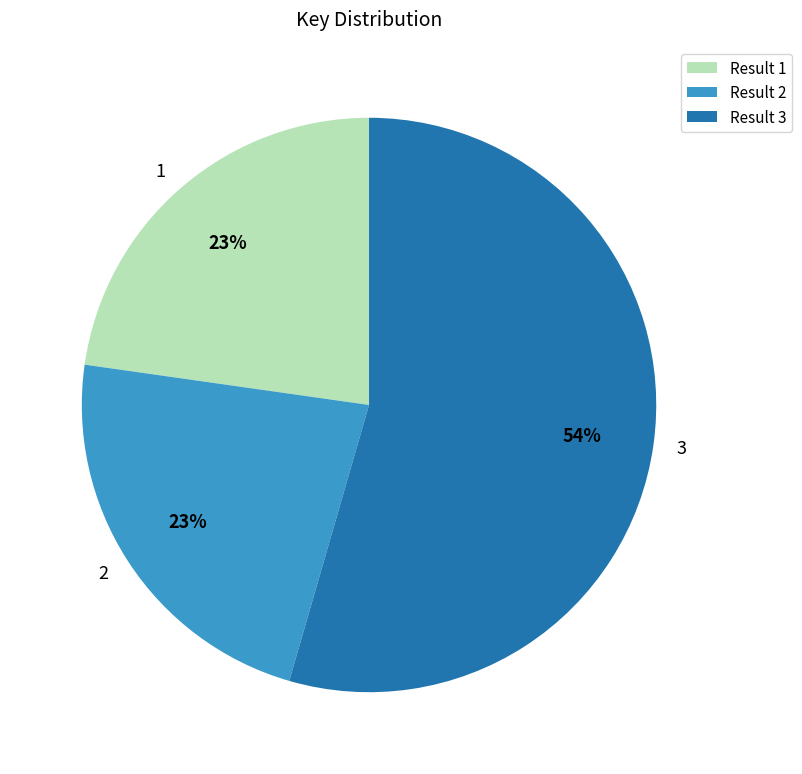

How many slices are in this pie chart?

3